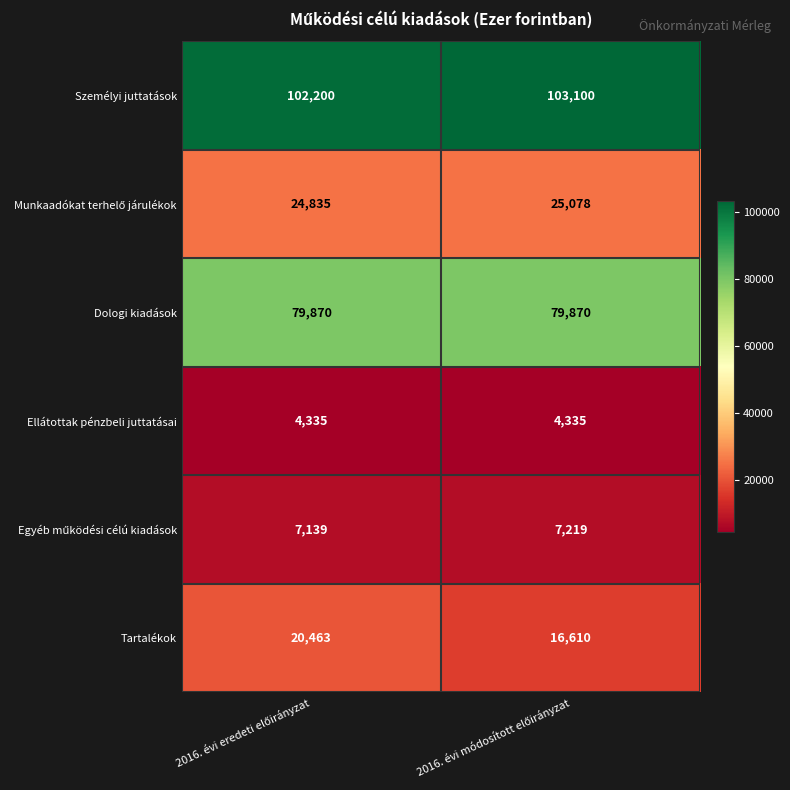

What is the difference between the maximum and minimum values in the Személyi juttatások series?

900